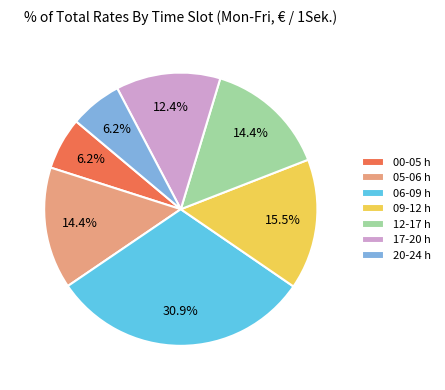

How many segments does this pie chart have?

7